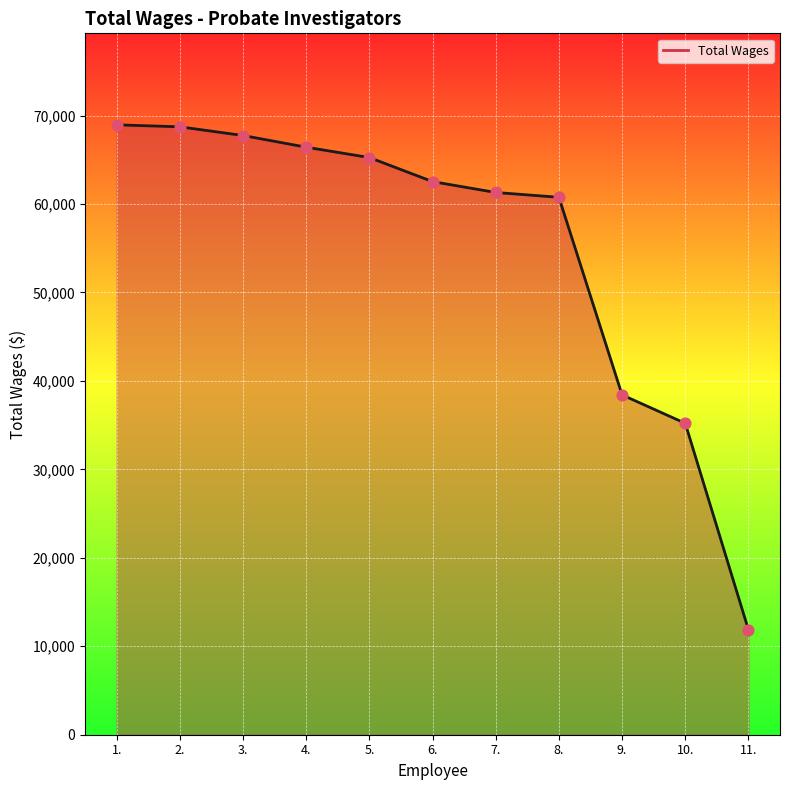

Which has a higher value, 9. or 10.?

9.